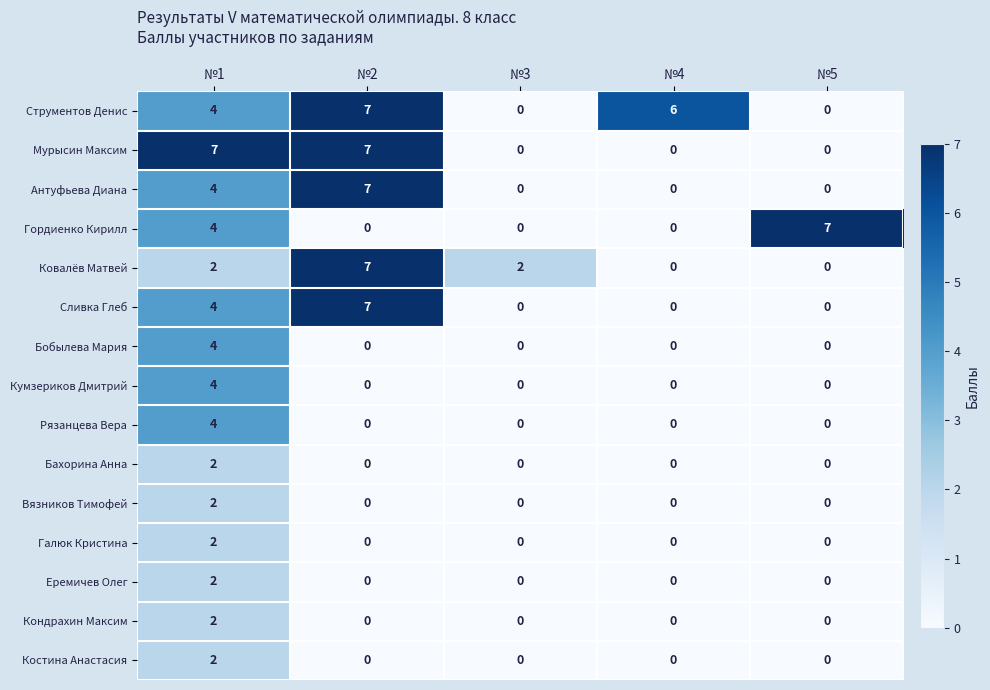

Is it true that Бахорина Анна equals 1 at №2?

False